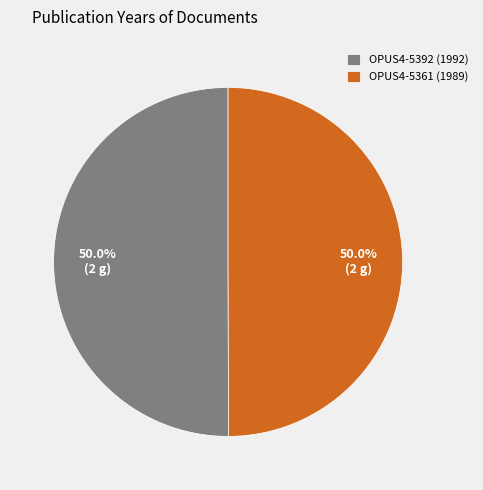

Approximately how many times larger is the value at OPUS4-5392 (1992) compared to OPUS4-5361 (1989)?

1.0